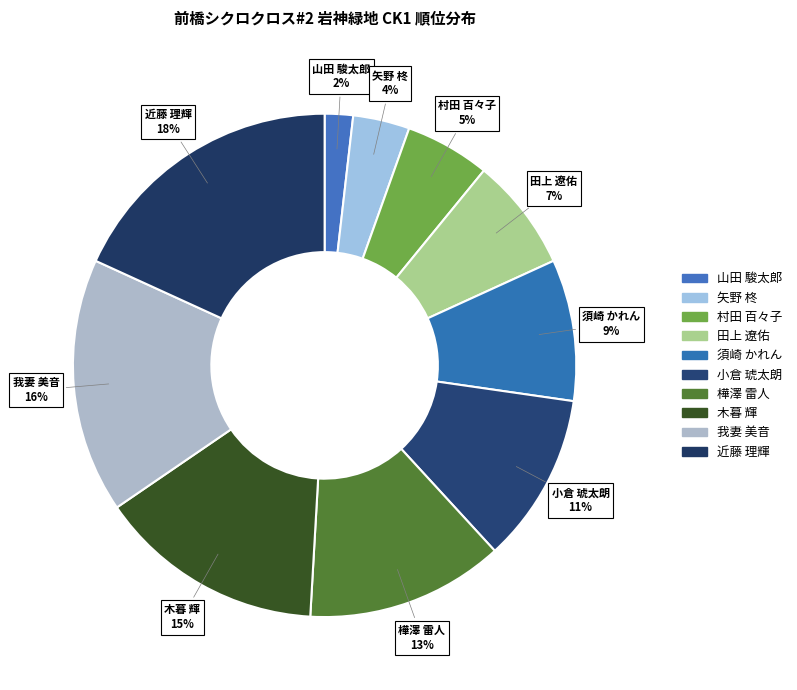

To the nearest percent, what is the difference between the largest and smallest slice percentages?

16%